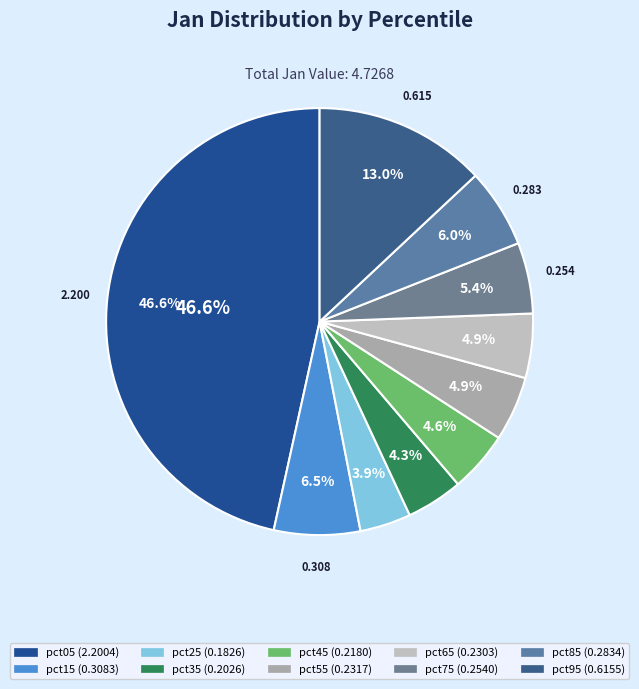

Is pct55 the majority of the pie?

No